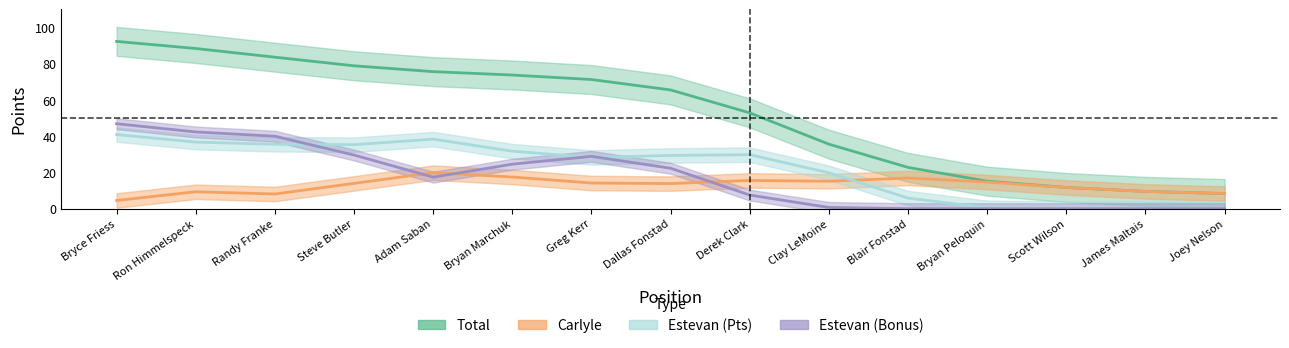

What is the value of the Carlyle point at the 12th from the left?

13